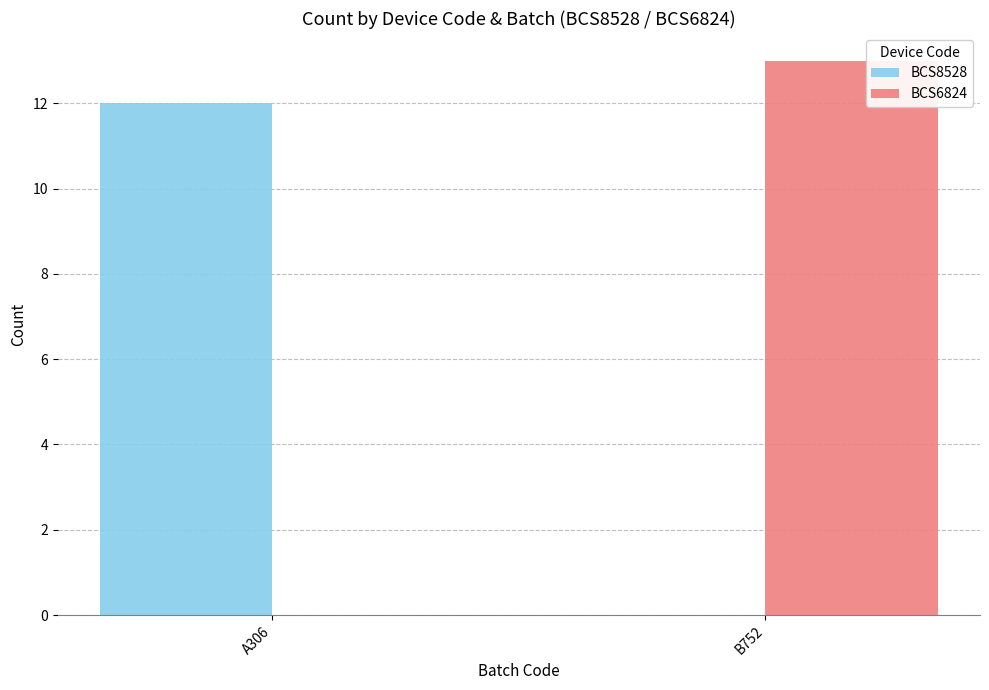

What are all the series names shown in the legend?

BCS8528, BCS6824